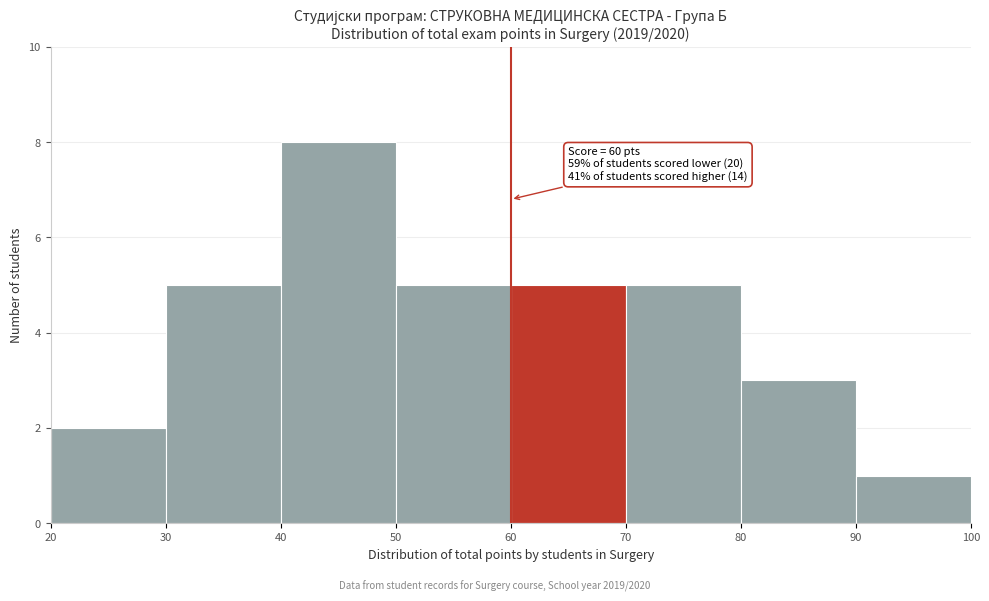

Which range on the x-axis has the tallest bar?

40 to 50